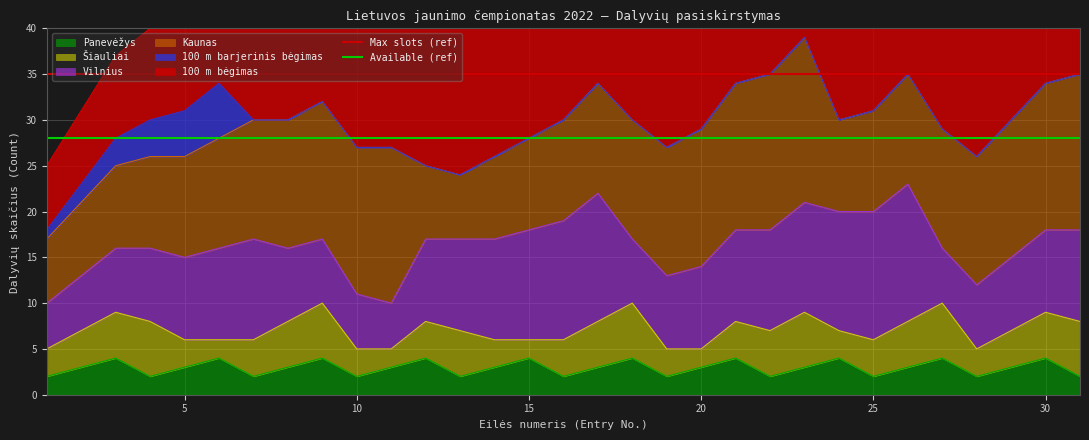

How many lines are shown in the chart?

2